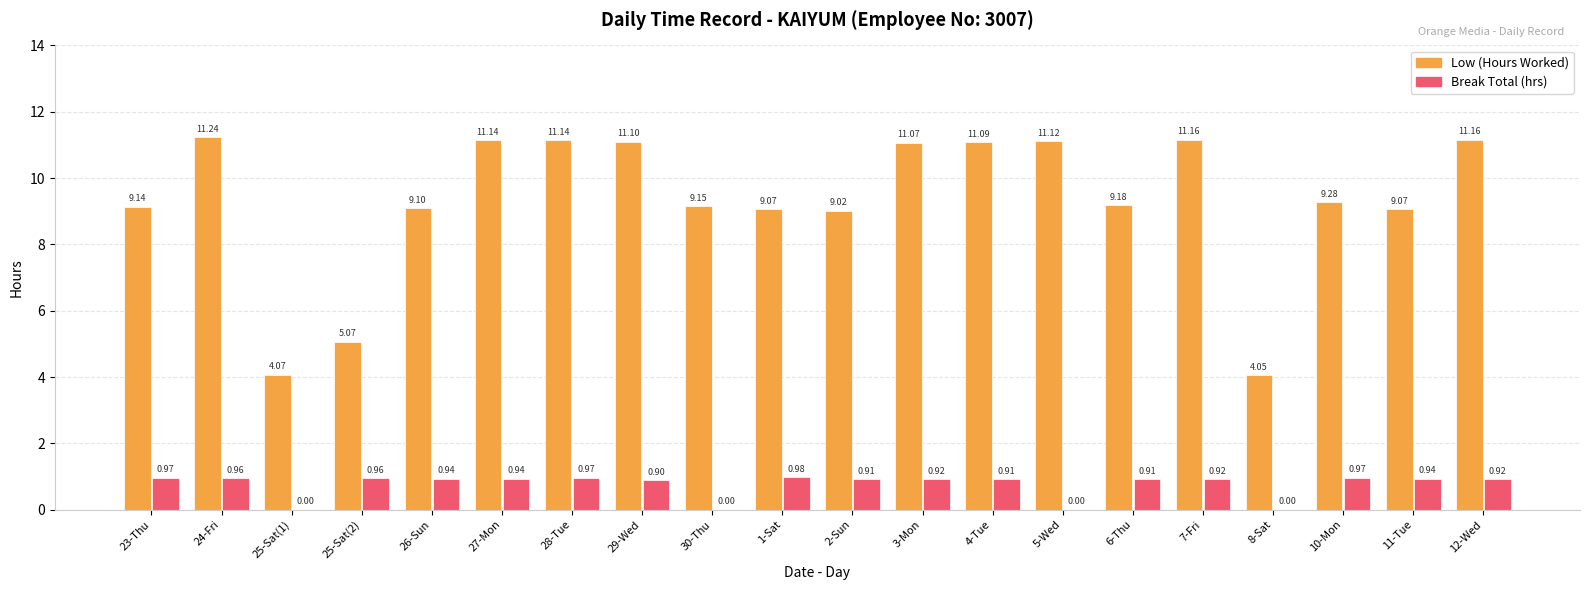

Is the value of Break Total (hrs) at 25-Sat(2) greater than the value of Low (Hours Worked) at 6-Thu?

No